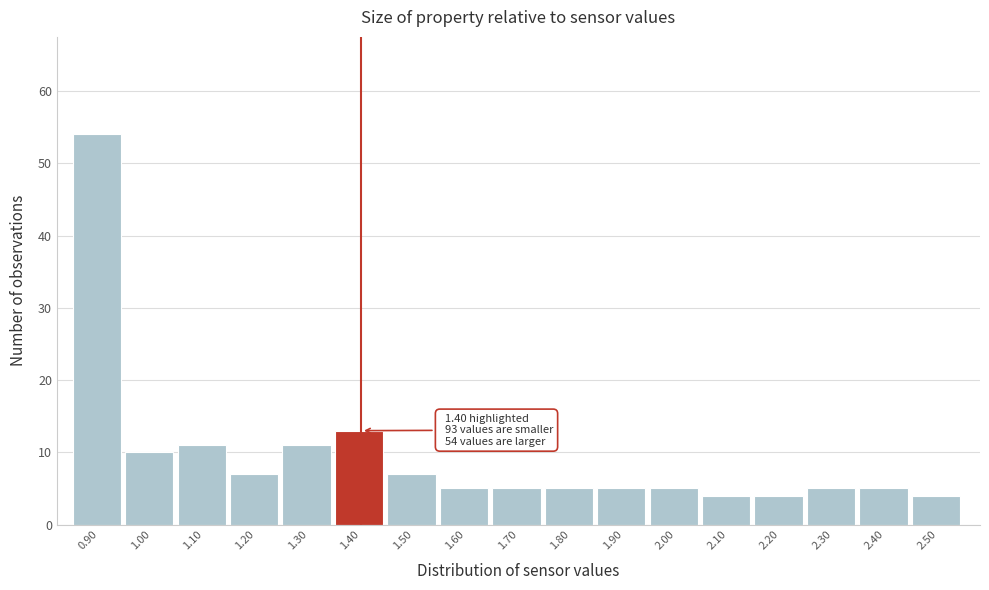

Over which range of the x-axis is the bar tallest?

0.85 to 0.95